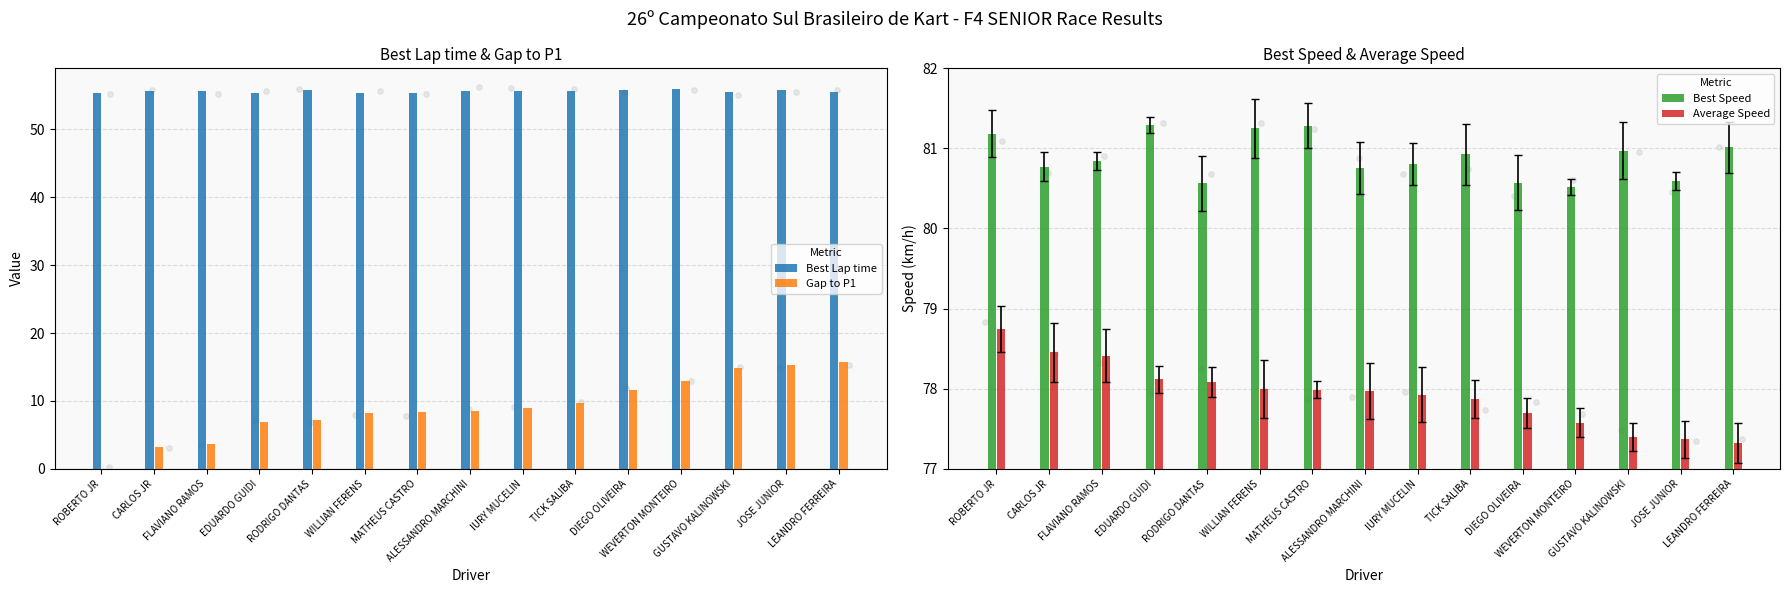

At how many categories does at least one series exceed 76?

15